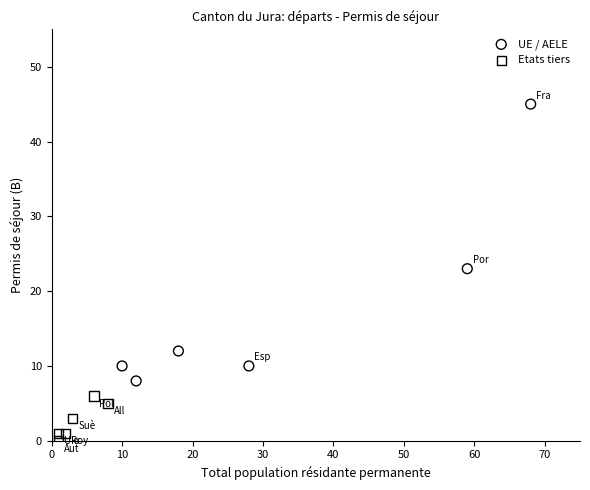

Which series reaches the maximum Y coordinate?

UE / AELE